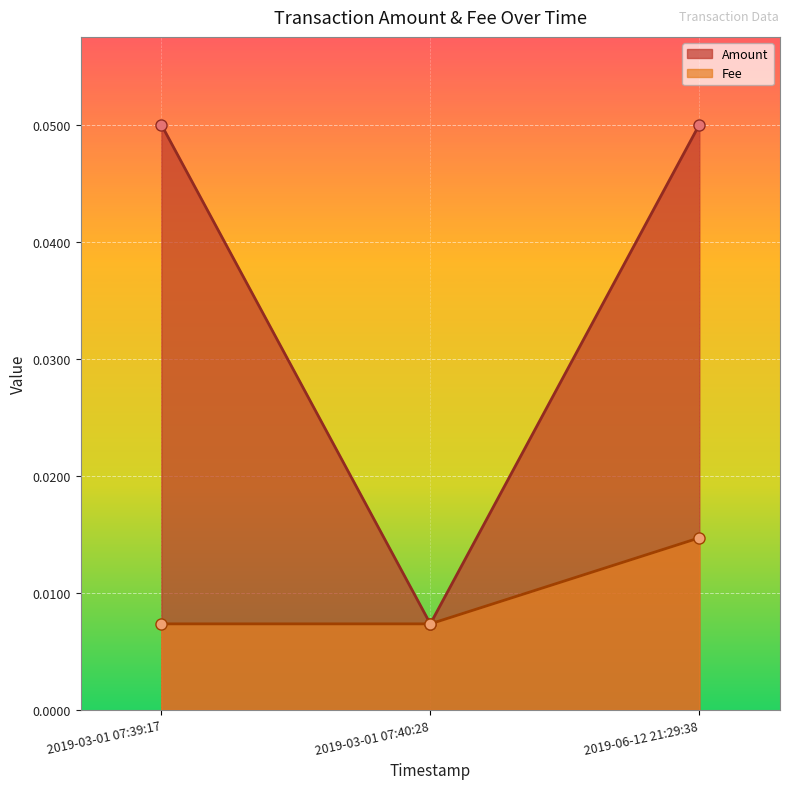

Between 2019-03-01 07:39:17 and 2019-06-12 21:29:38, which series saw the biggest shift?

Fee